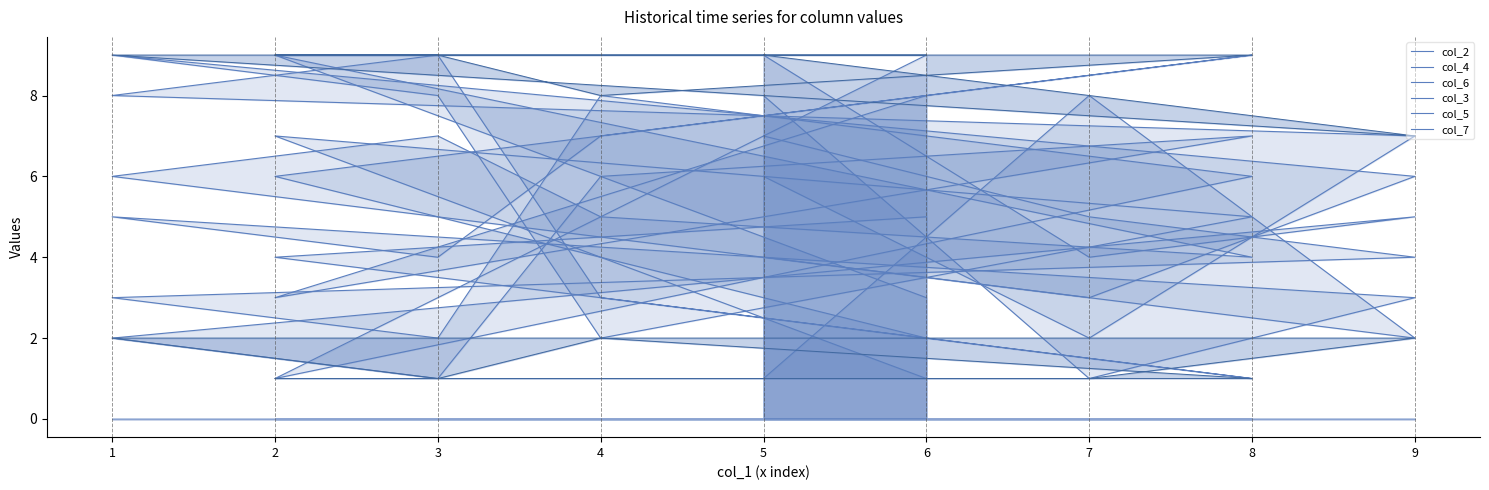

How many interior local peaks does the col_7 series have?

1